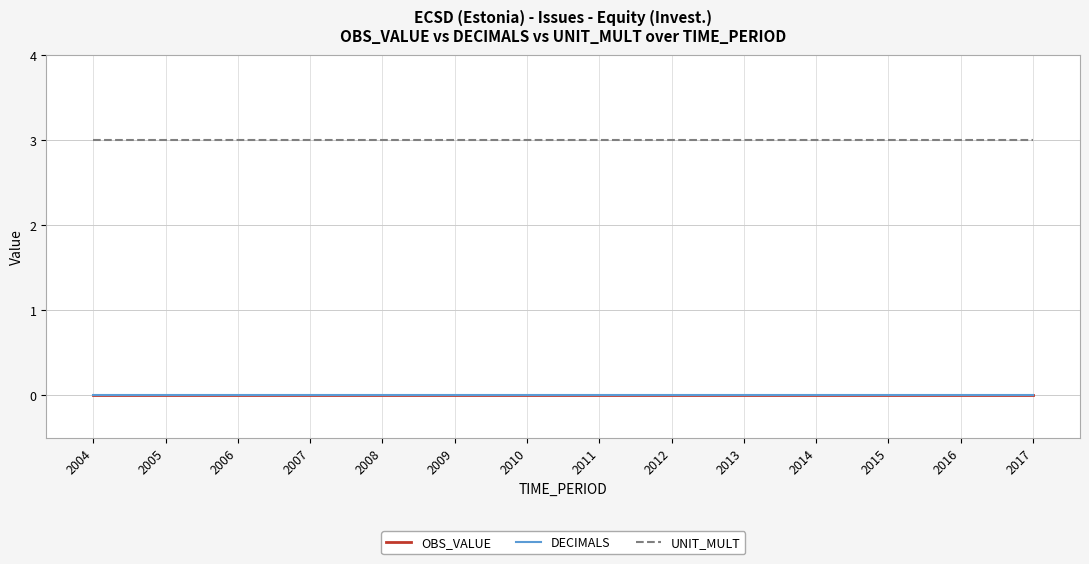

Read the UNIT_MULT value at 2015.

3